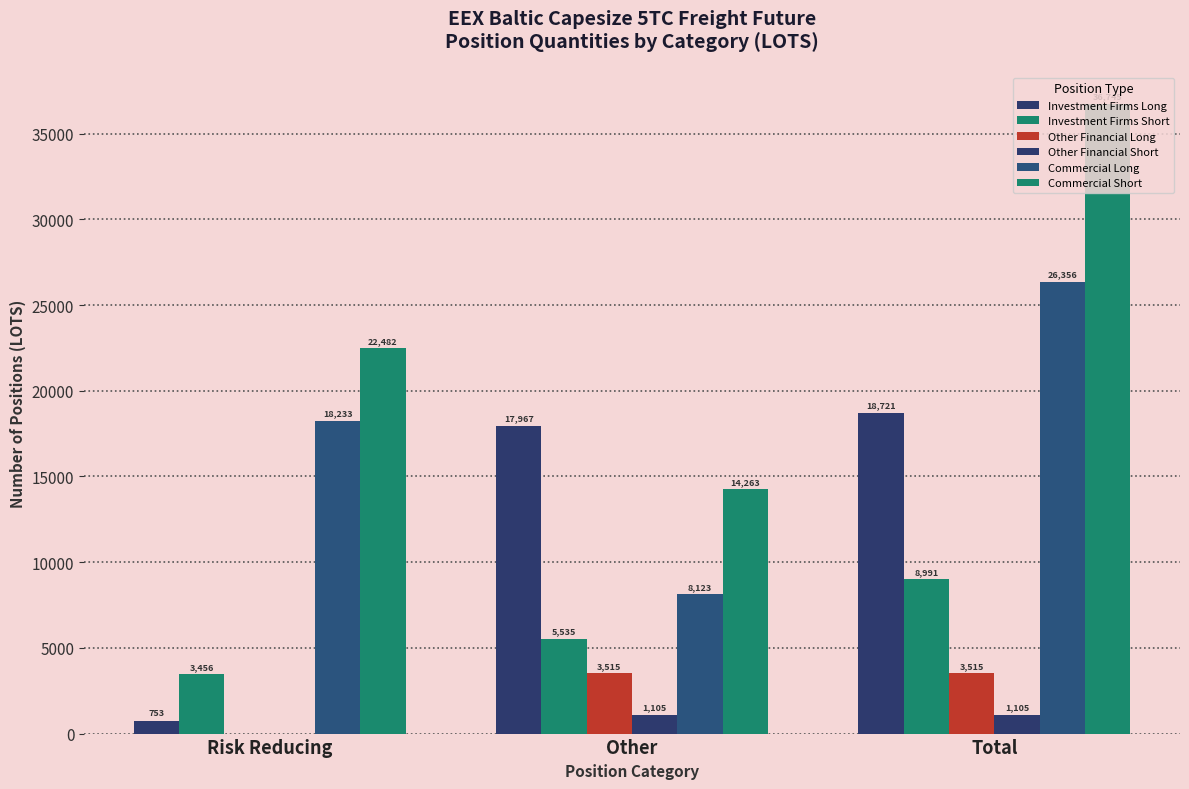

How many series are shown in this chart?

6